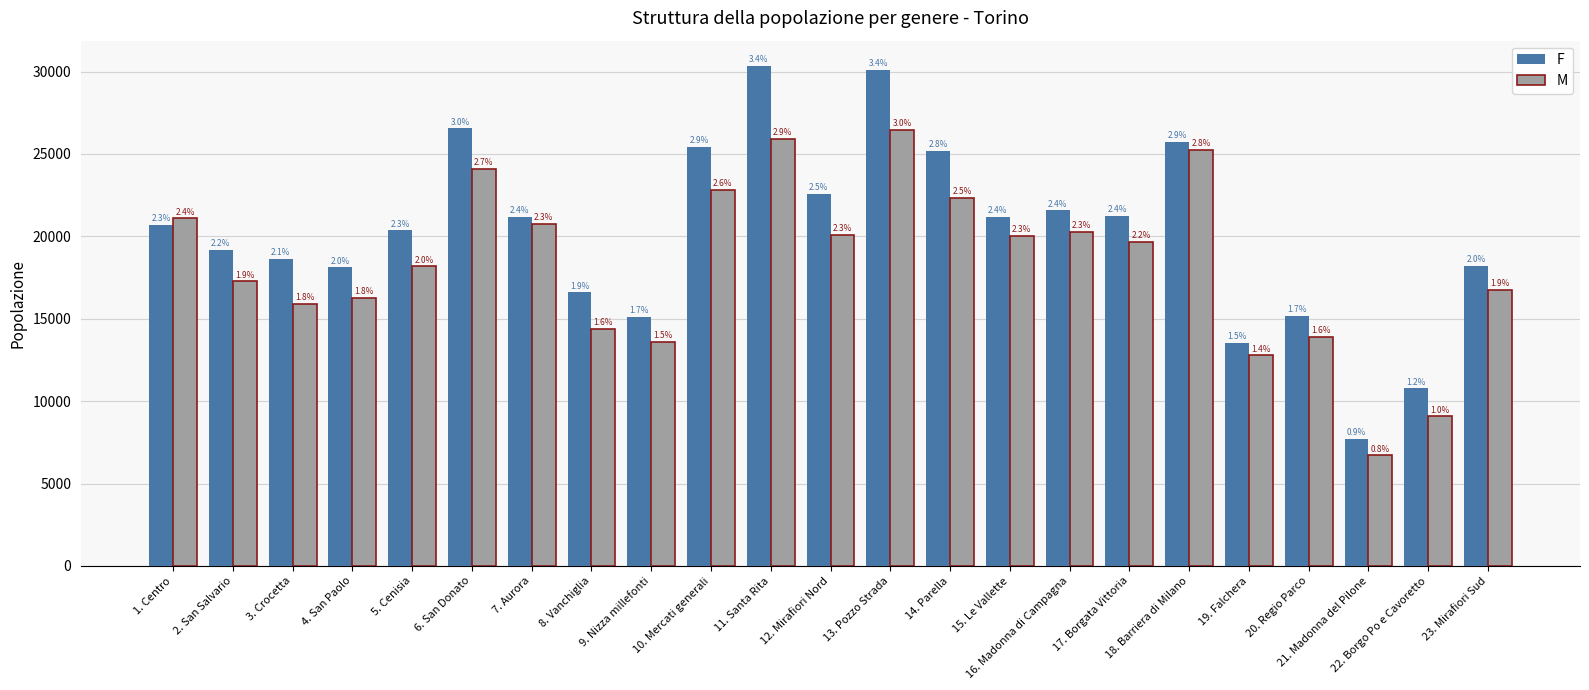

Which series changed the most between 14. Parella and 16. Madonna di Campagna?

F